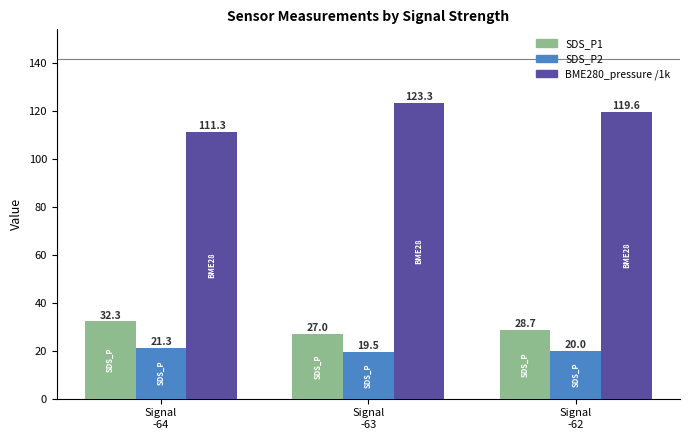

Reading left to right, extract all data points from this chart.

SDS_P1: Signal
-64=32.3	Signal
-63=27.0	Signal
-62=28.7
SDS_P2: Signal
-64=21.3	Signal
-63=19.5	Signal
-62=20.0
BME280_pressure /1k: Signal
-64=111.3	Signal
-63=123.3	Signal
-62=119.6